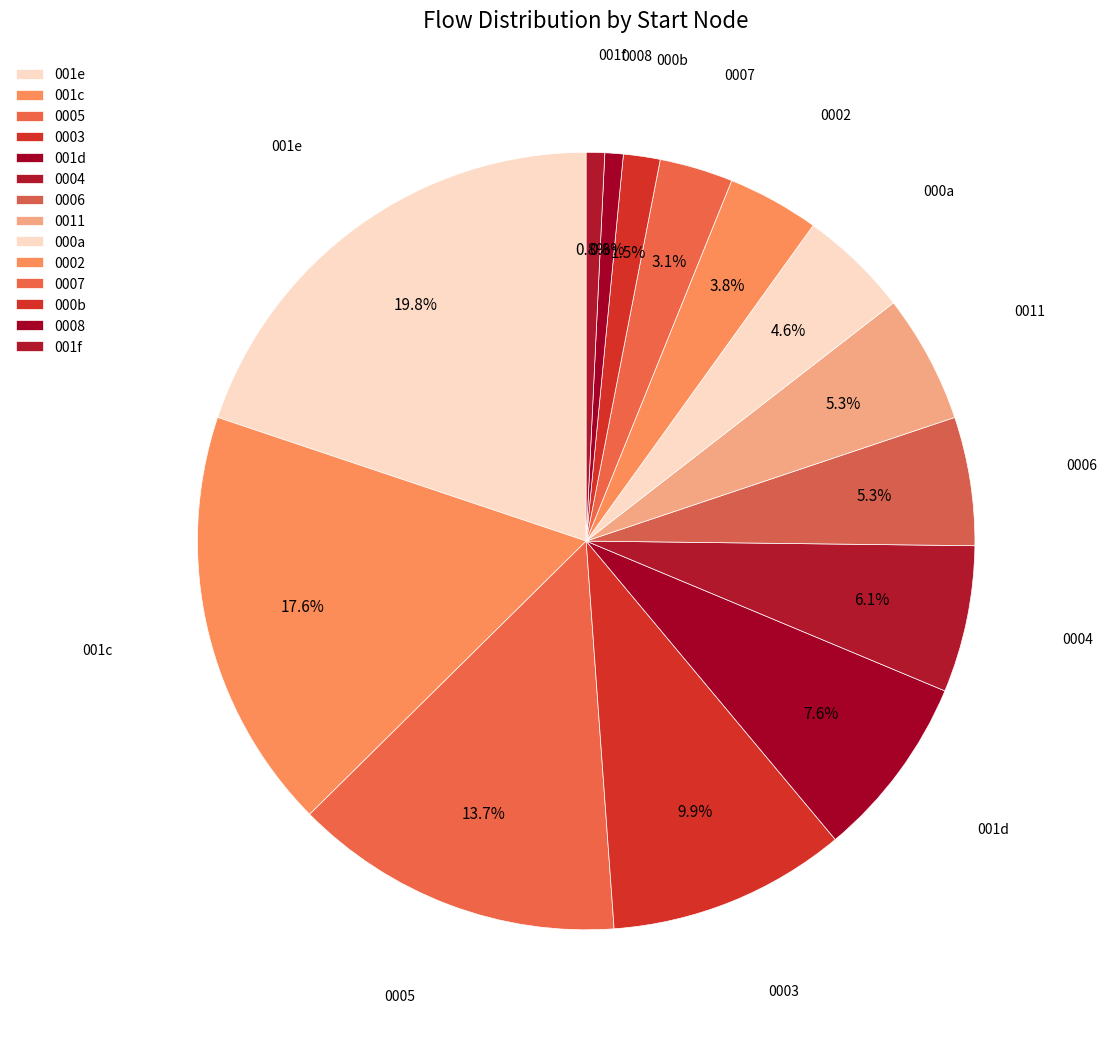

Is there any slice that represents more than half of the pie?

No